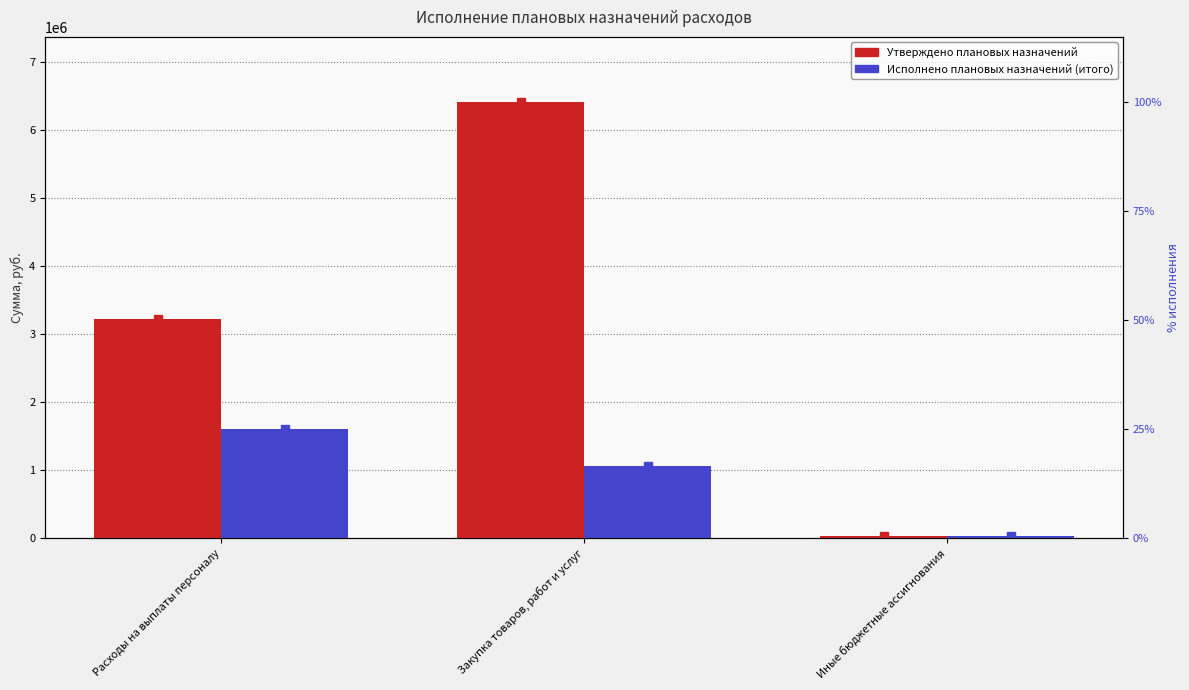

Which series has the largest range (max minus min)?

Утверждено плановых назначений